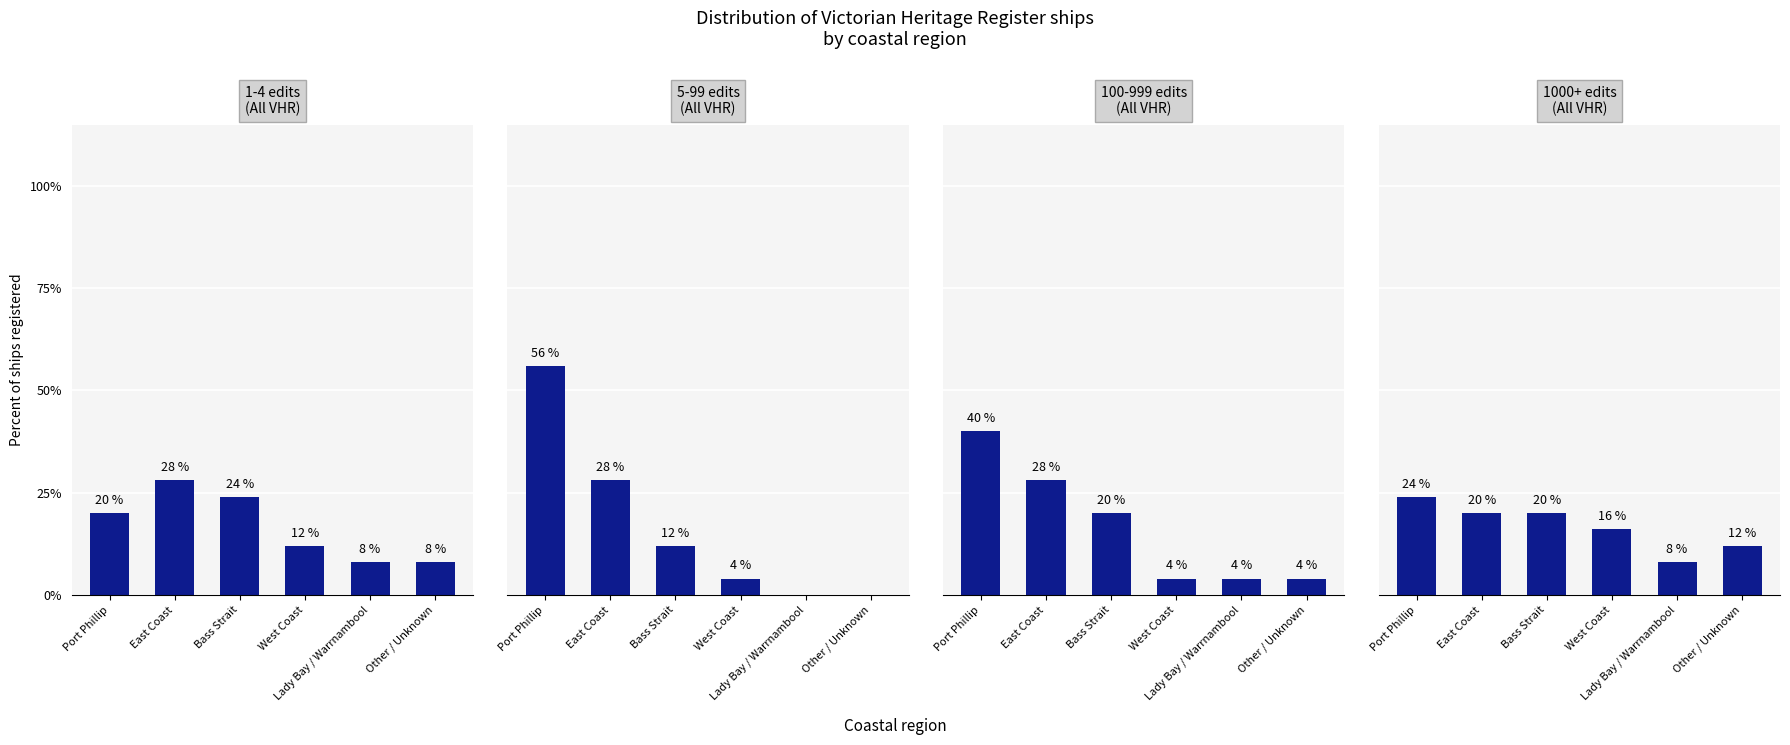

What is the change in value from East Coast to Lady Bay / Warrnambool?

-12